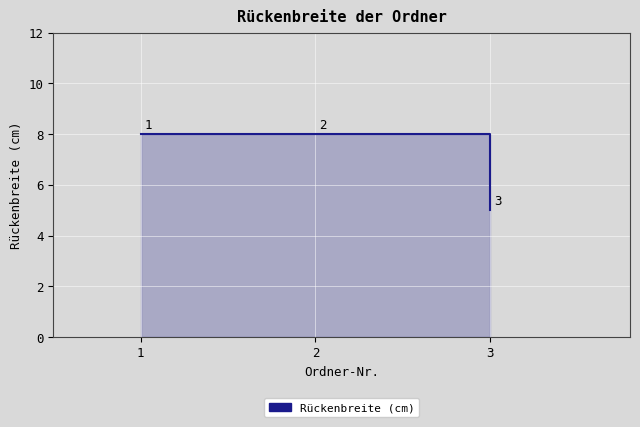

At which label is the value closest to 6?

3